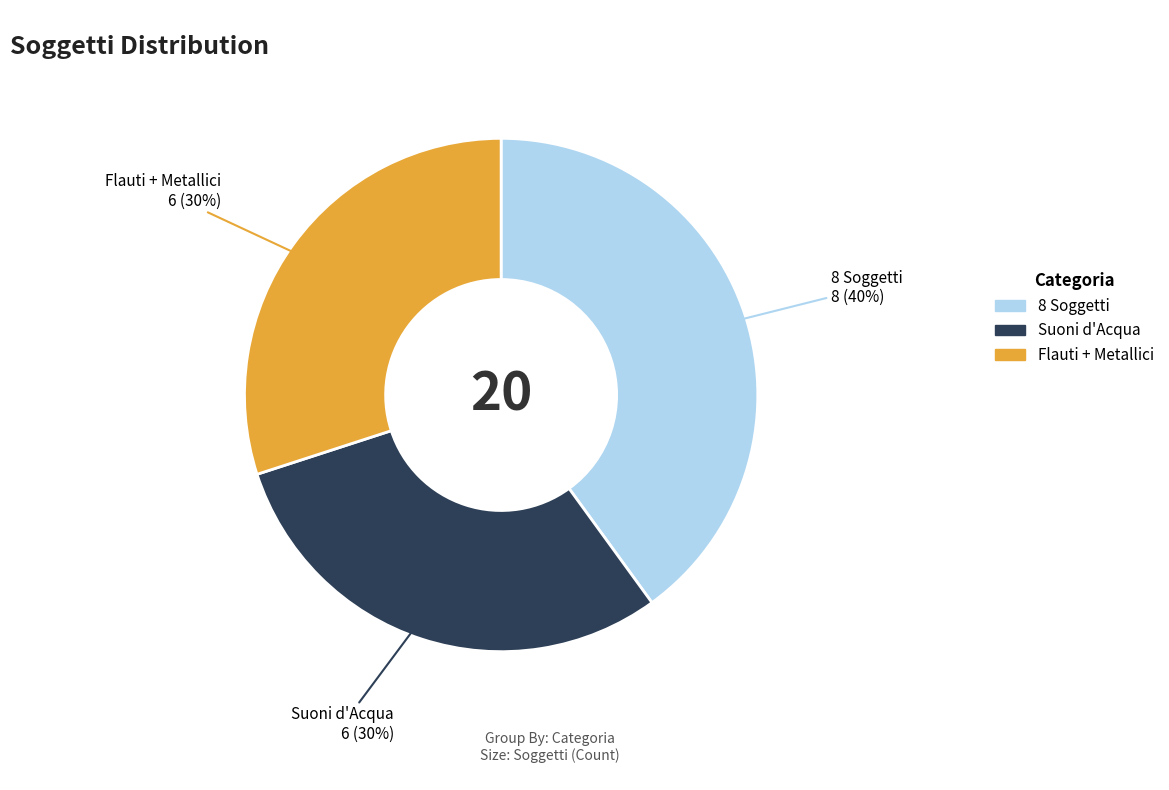

Does any single category account for the majority?

No